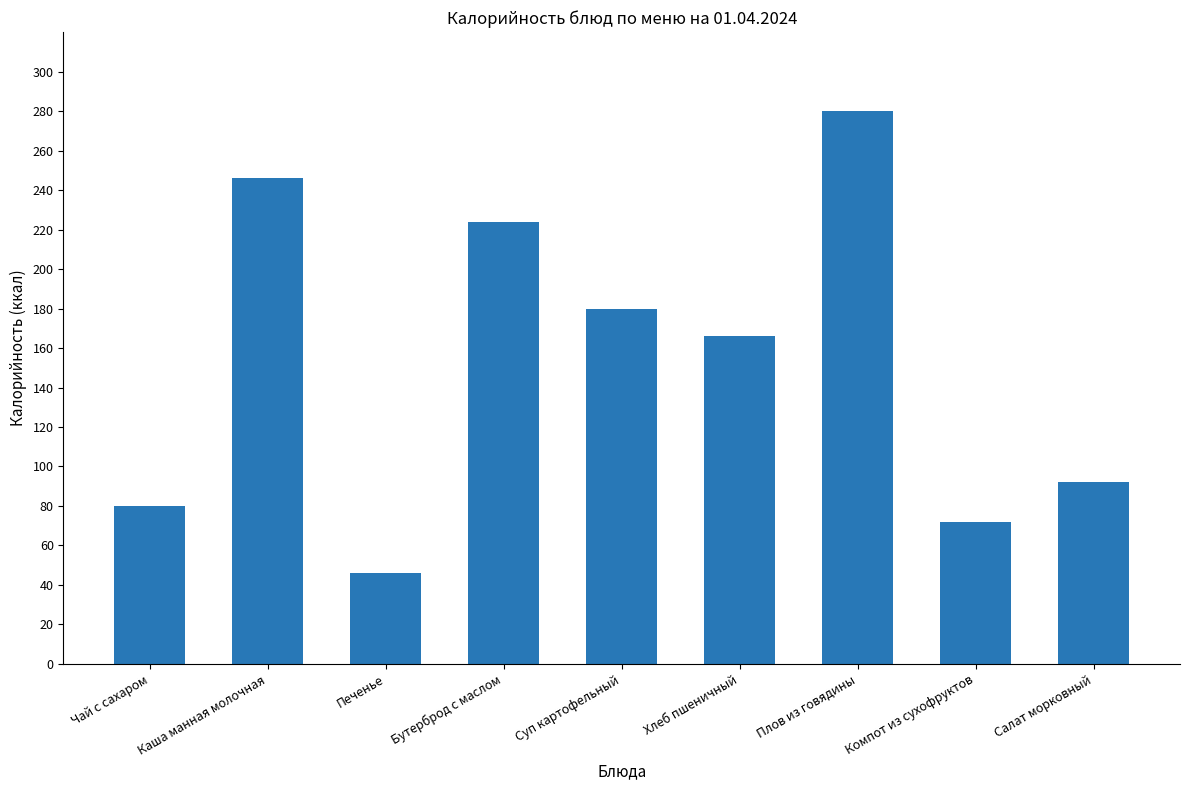

Reading left to right, list all the values displayed in this chart.

Чай с сахаром=80	Каша манная молочная=246	Печенье=46	Бутерброд с маслом=224	Суп картофельный=180	Хлеб пшеничный=166	Плов из говядины=280	Компот из сухофруктов=72	Салат морковный=92